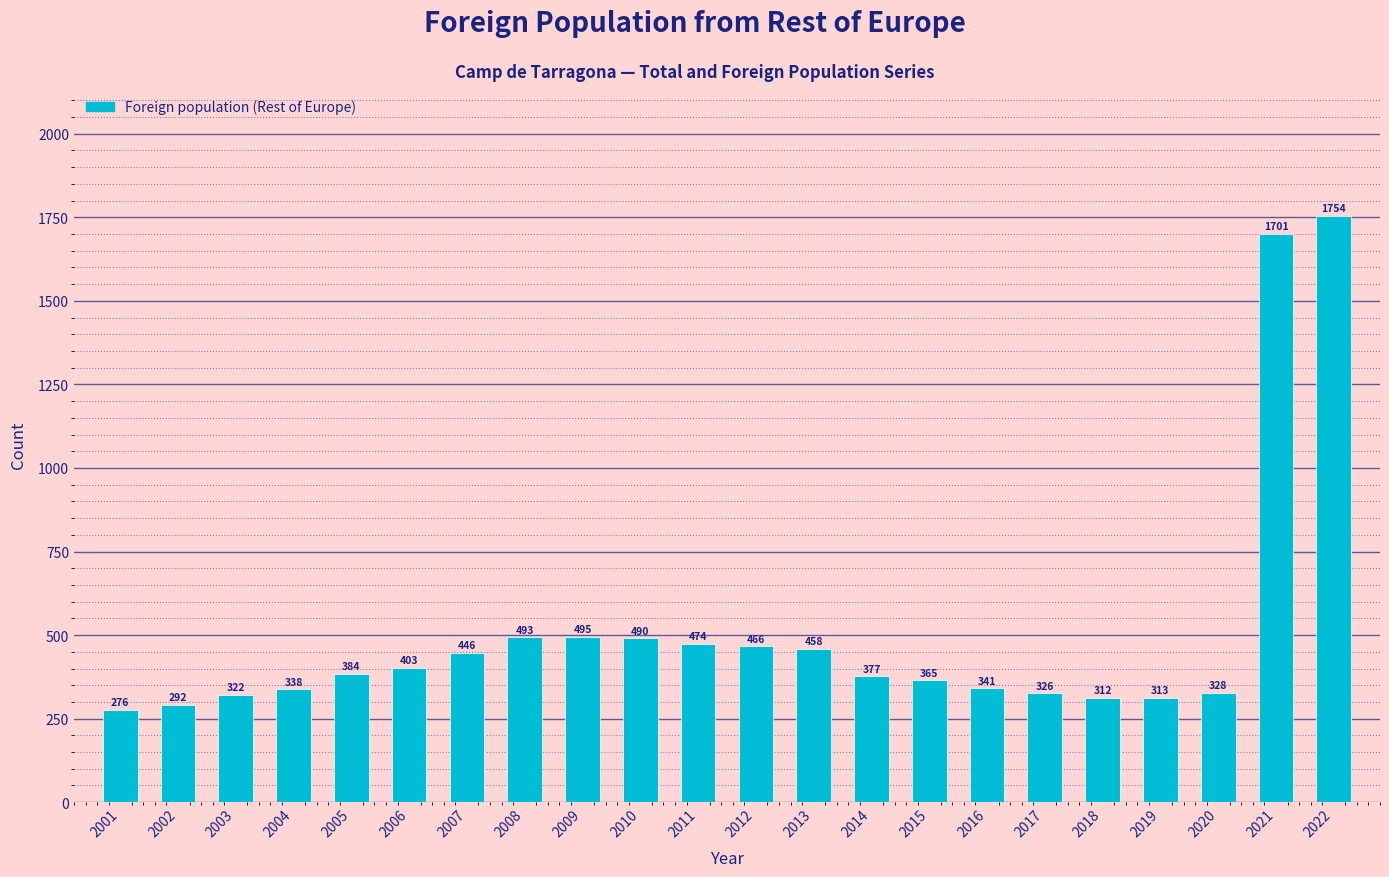

What is the ratio of the value at 2010 to the value at 2006?

1.2